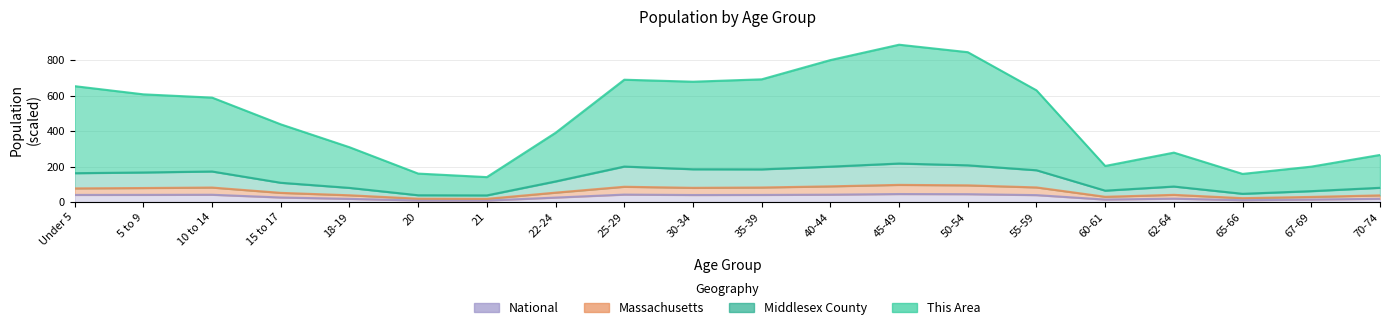

What is the label of the 12th point from the right?

25-29